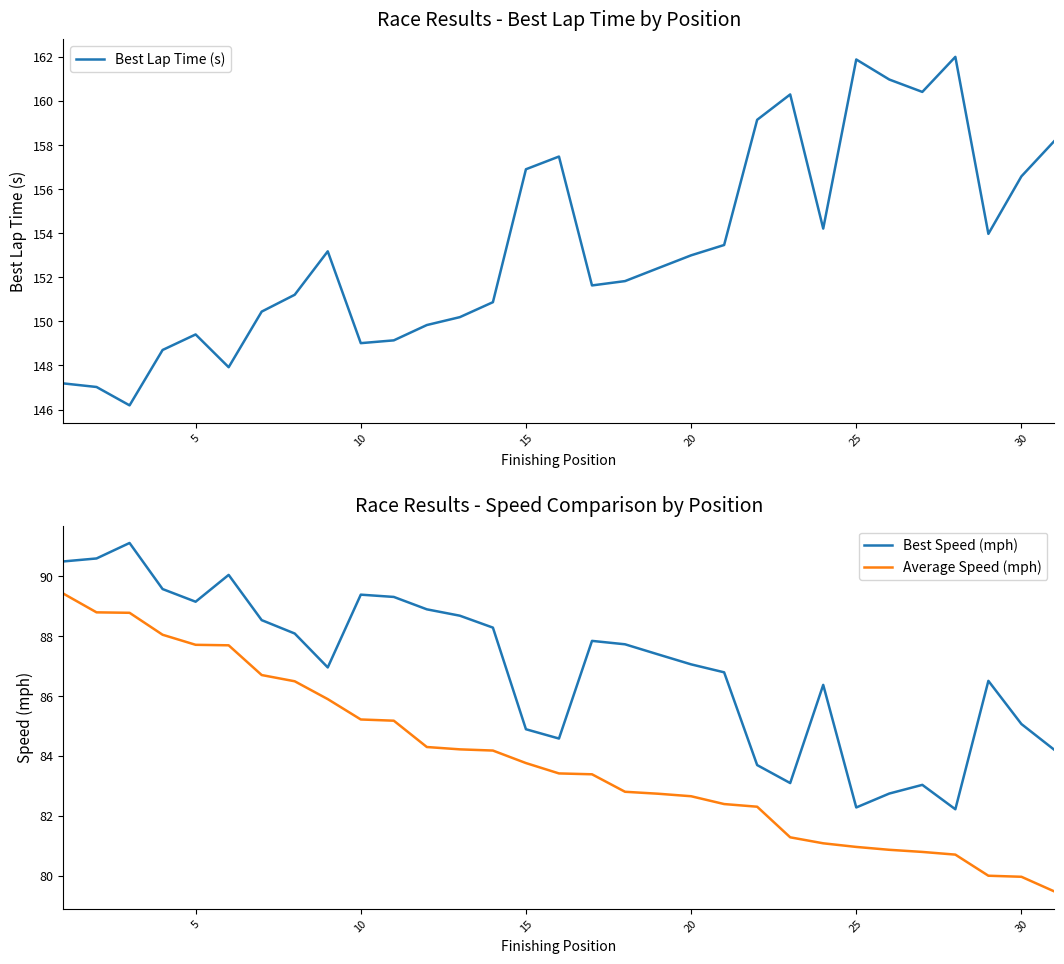

The value of Best Lap Time (s) at 5 is 149.4. True or false?

True